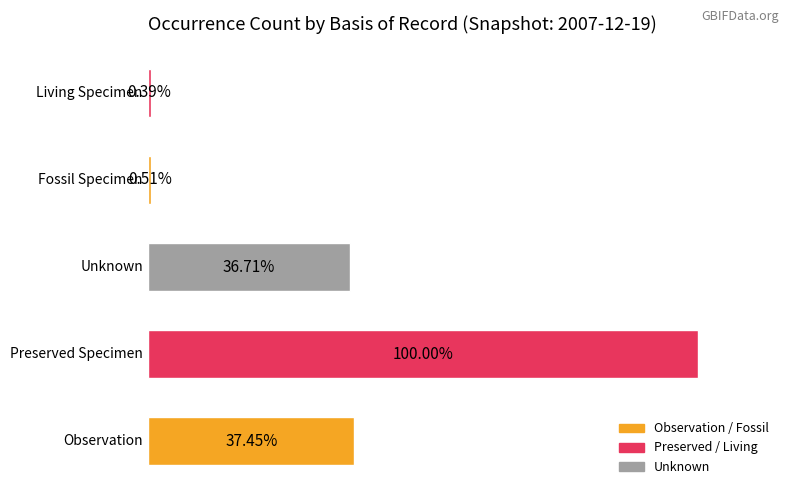

Are the bars horizontal?

Yes